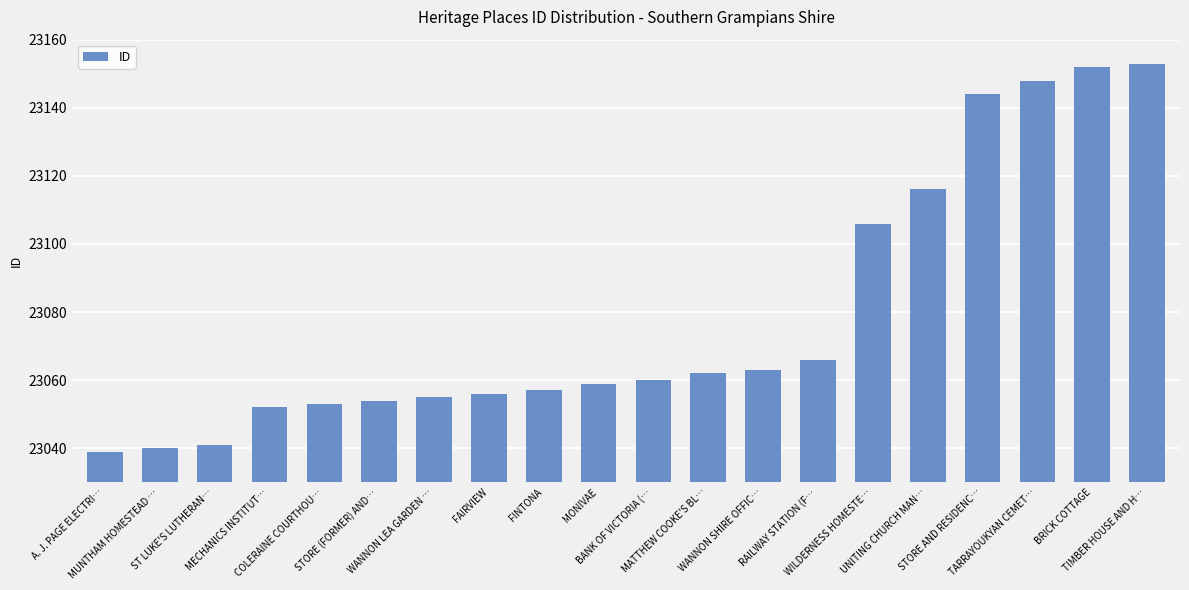

What is the ratio of the value at FAIRVIEW to the value at TARRAYOUKYAN CEMET…?

1.0